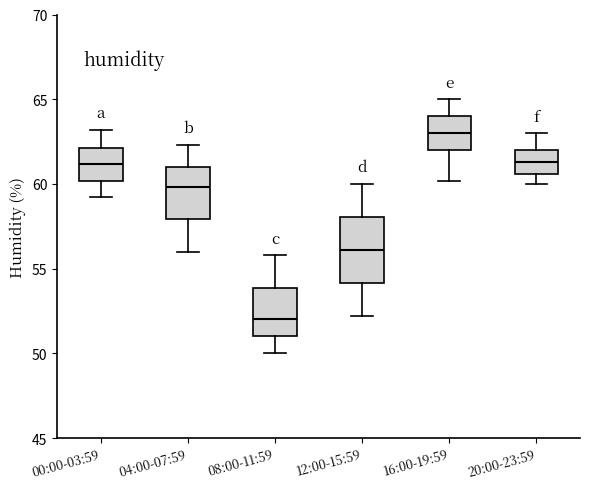

Where does the lower whisker of the box for 04:00-07:59 end on the y-axis? The values are not printed on the chart, so give them approximately, as read against the axis.

56.0